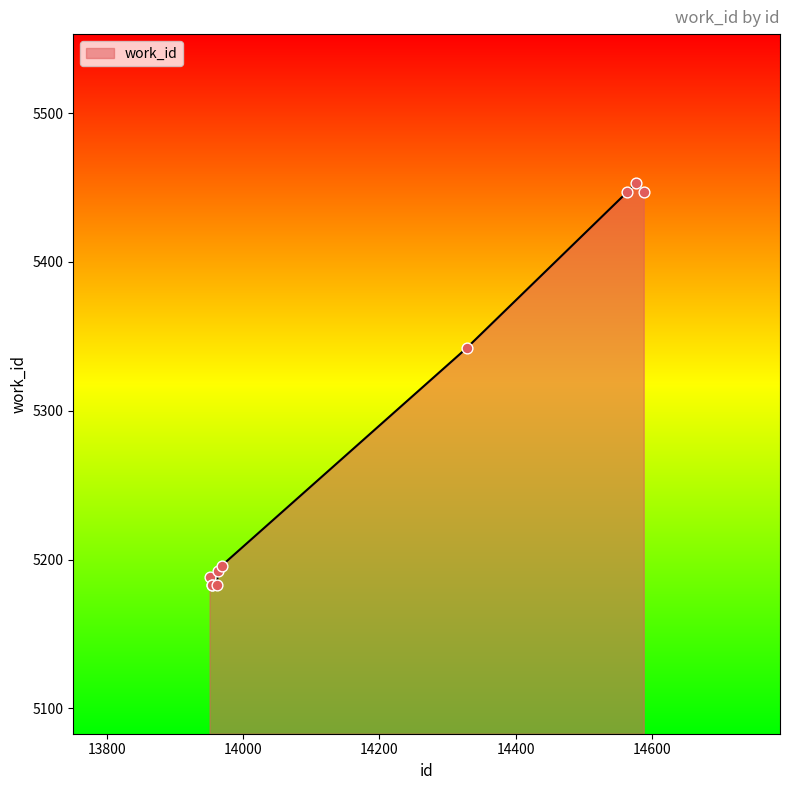

What is the maximum value shown in the chart?

5453